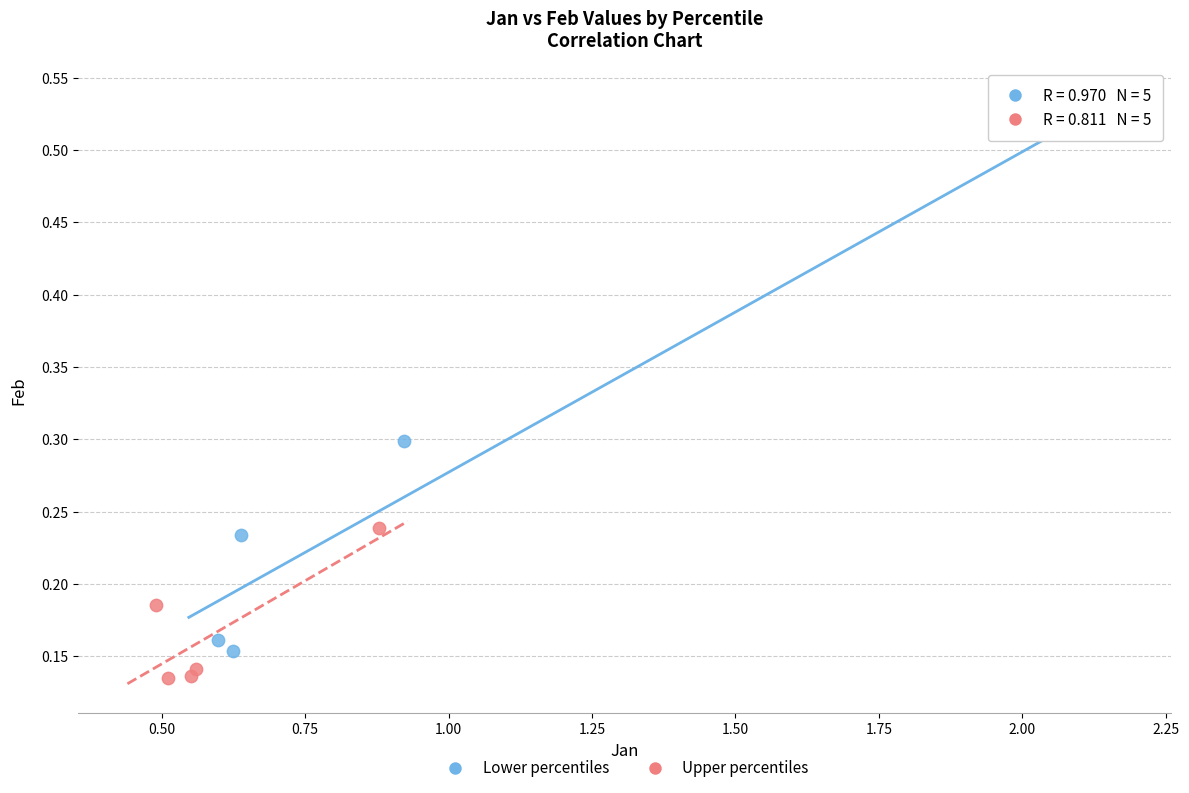

Which series contains the lowest Y value?

Upper percentiles